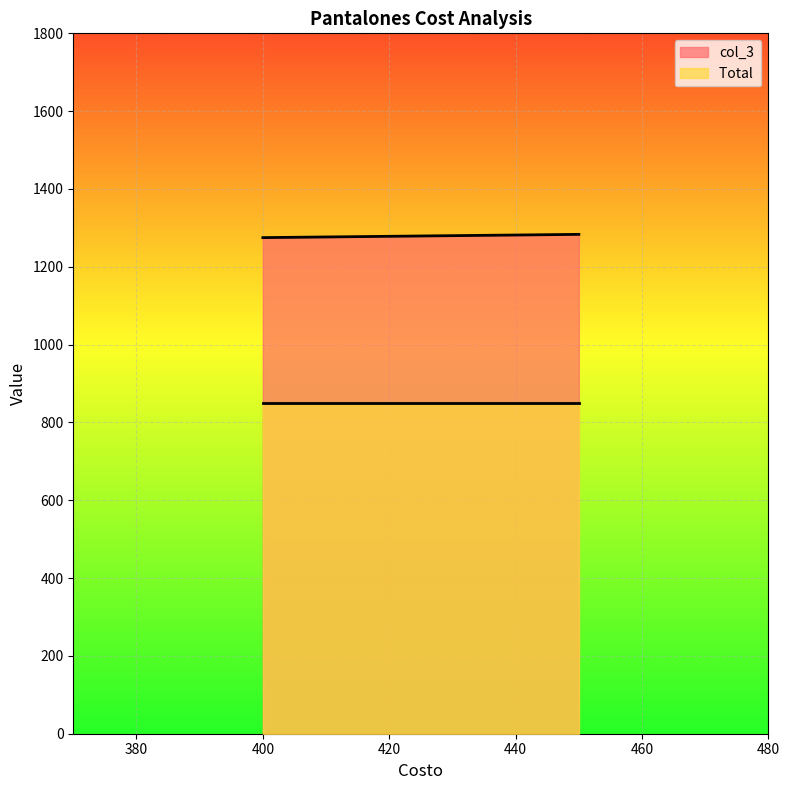

What are all the series names shown in the legend?

col_3, Total 